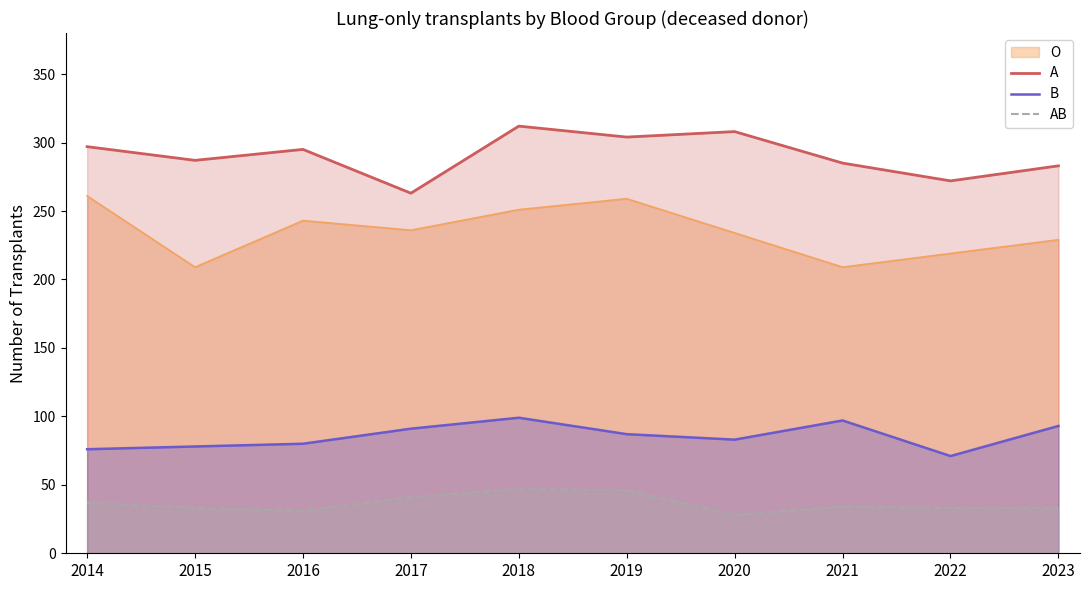

What is the value of the AB point at the 8th from the left?

34